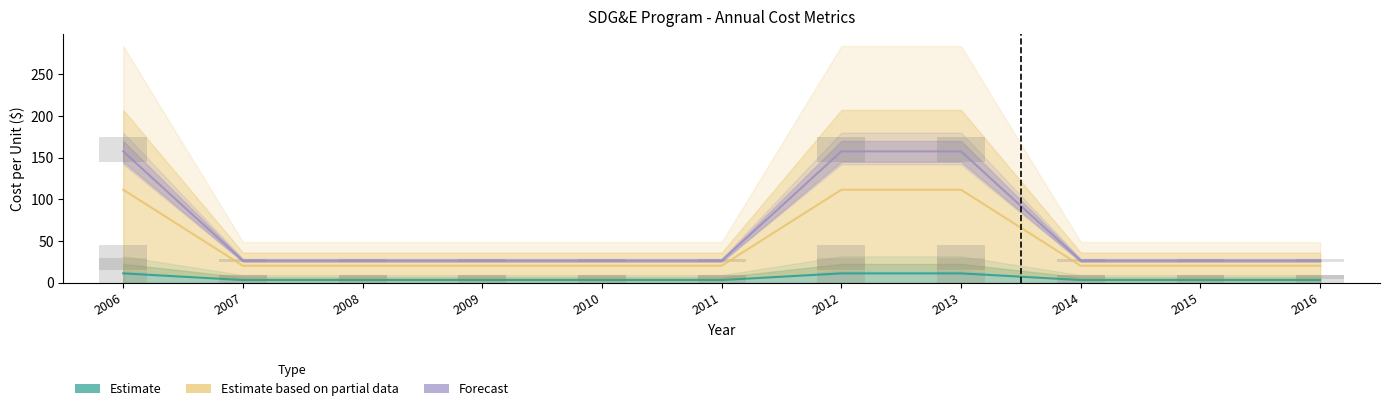

How many groups of bars are there?

11